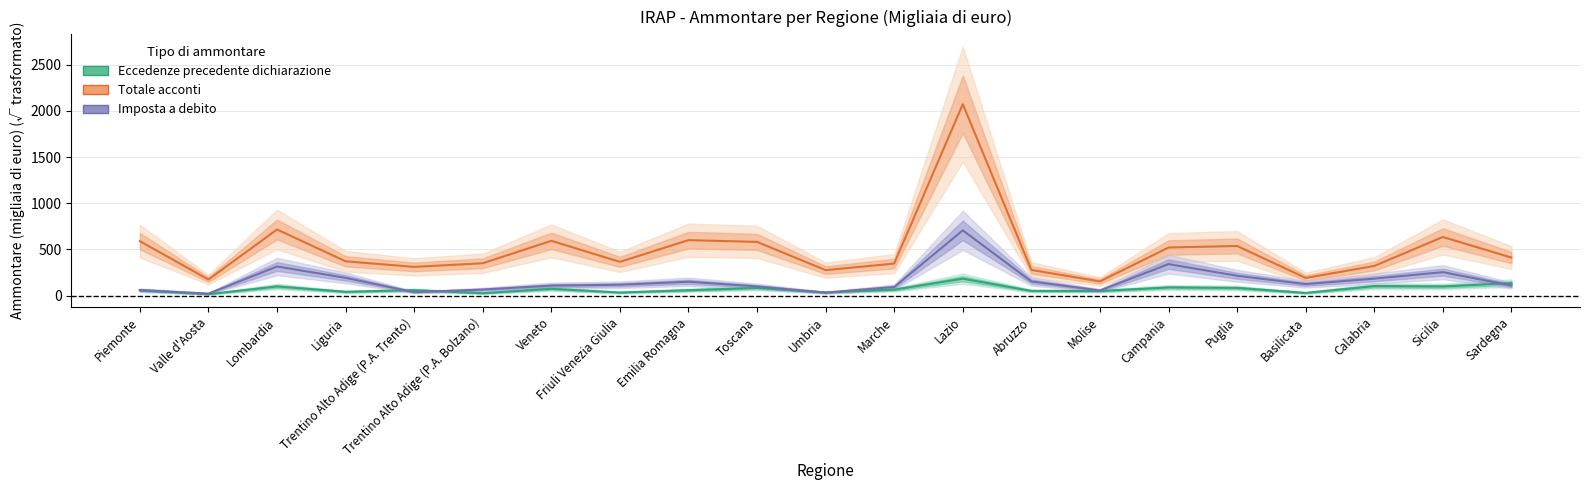

What are all the series names shown in the legend?

Eccedenze precedente dichiarazione, Totale acconti, Imposta a debito